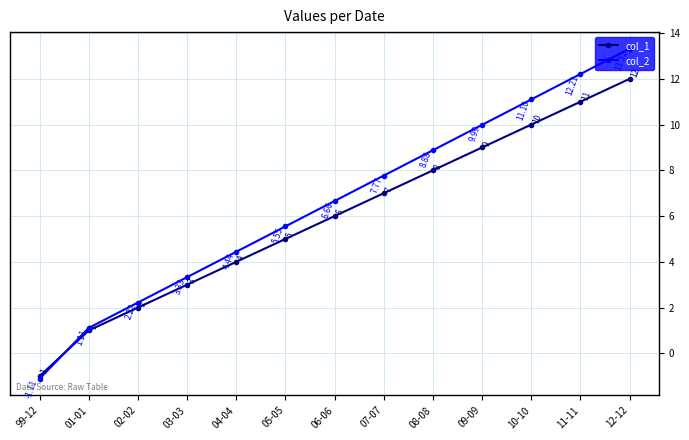

What is the label of the 8th point from the right?

05-05